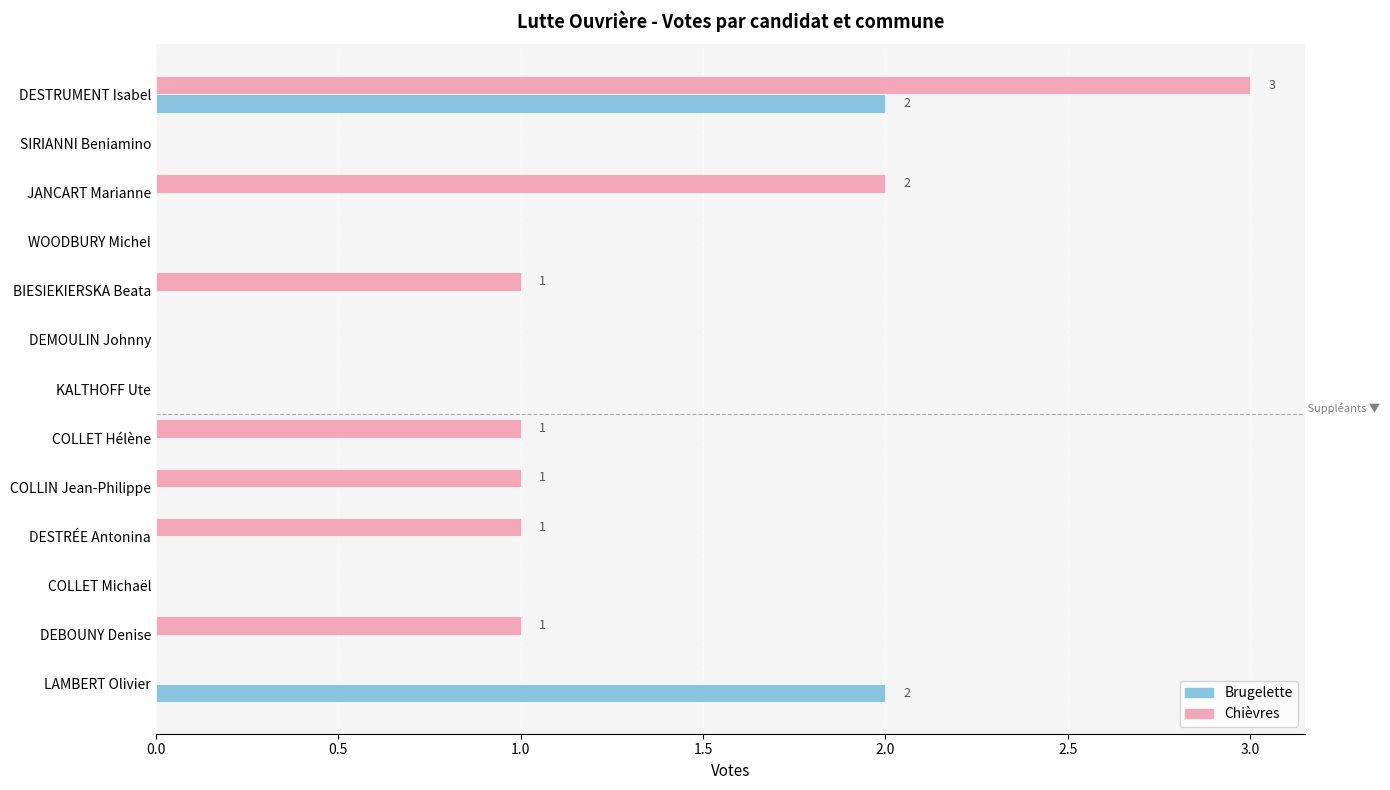

Is it true that Brugelette equals 0 at WOODBURY Michel?

True